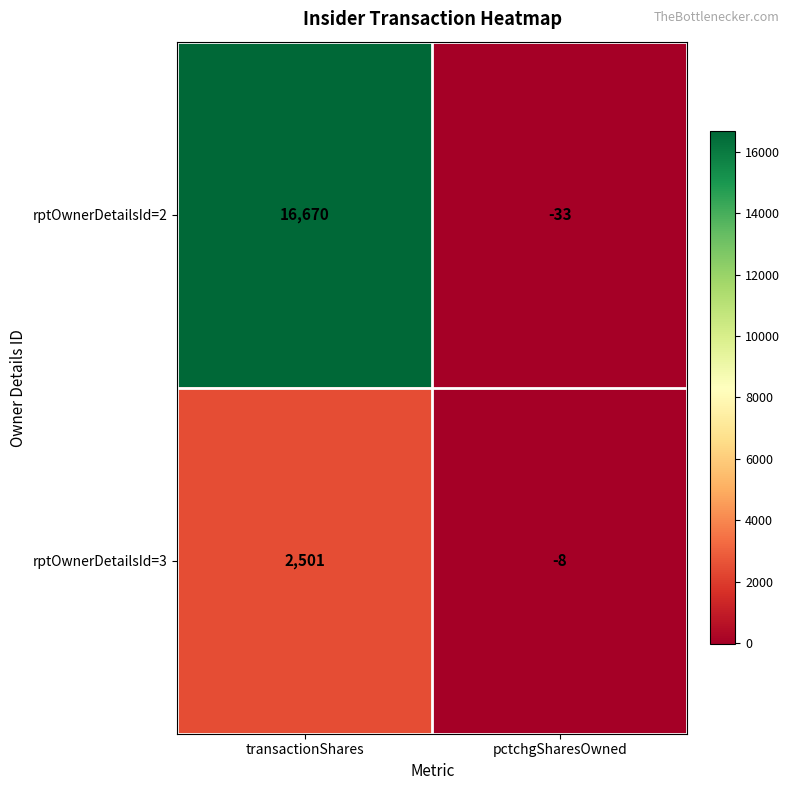

The rptOwnerDetailsId=2 series shows 16670 at transactionShares. True or false?

True